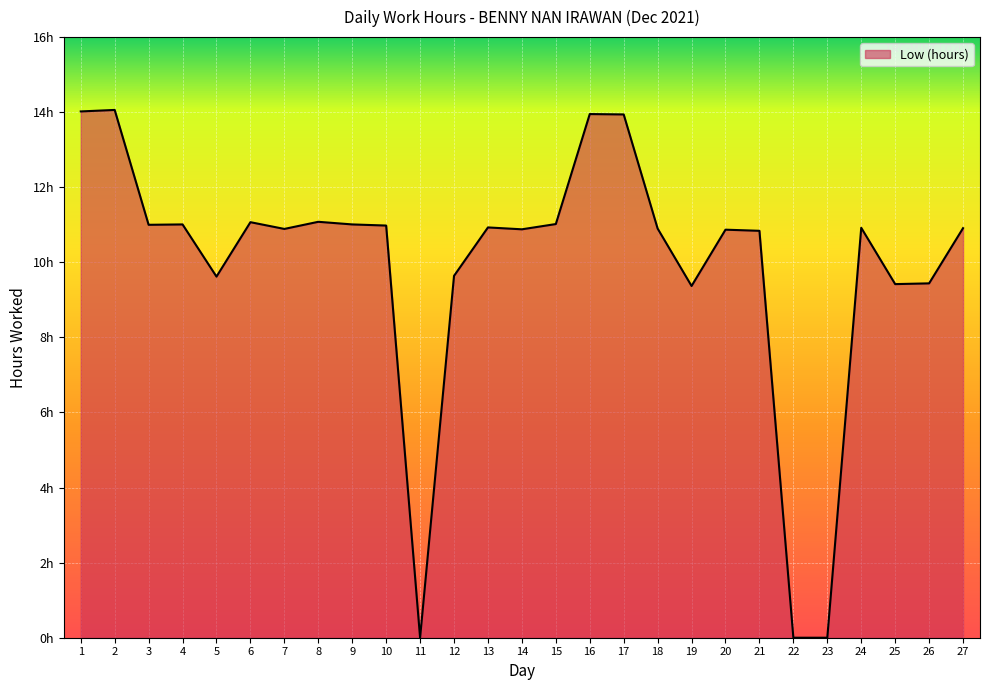

At which category does the chart reach its minimum across all series?

11